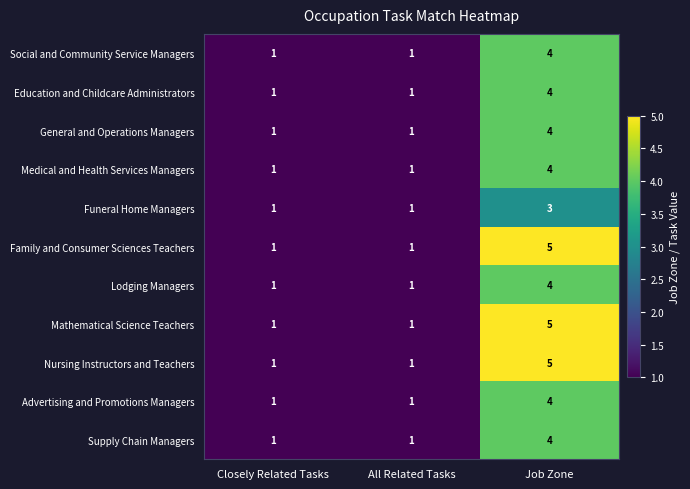

What is the difference between the highest and lowest values at Job Zone?

2